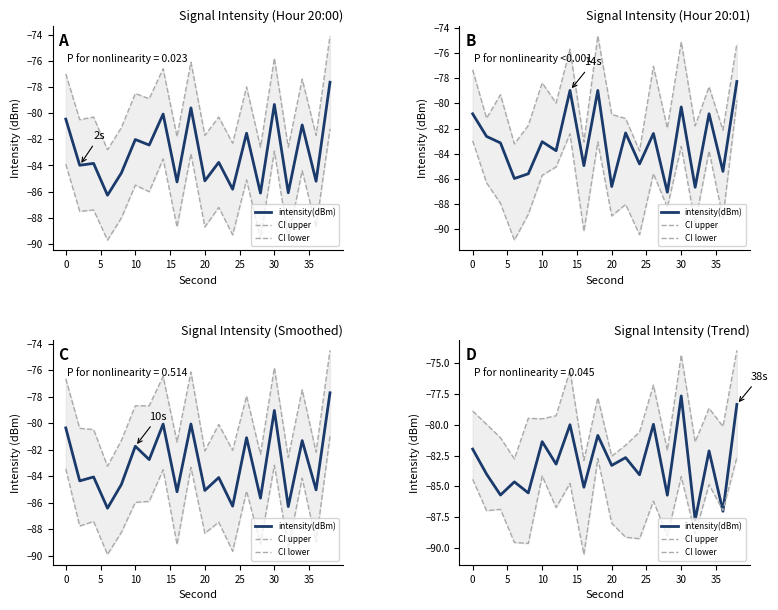

How many interior local valleys does the CI lower series have?

8